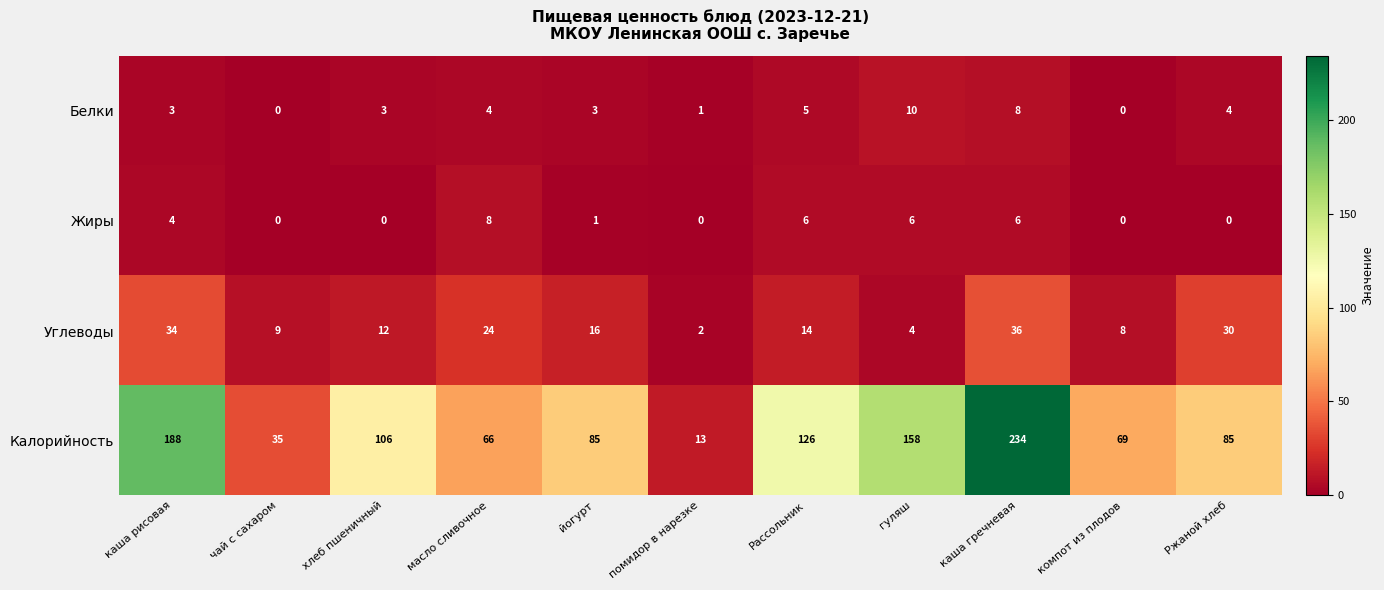

The value of Жиры at хлеб пшеничный is -6. True or false?

False